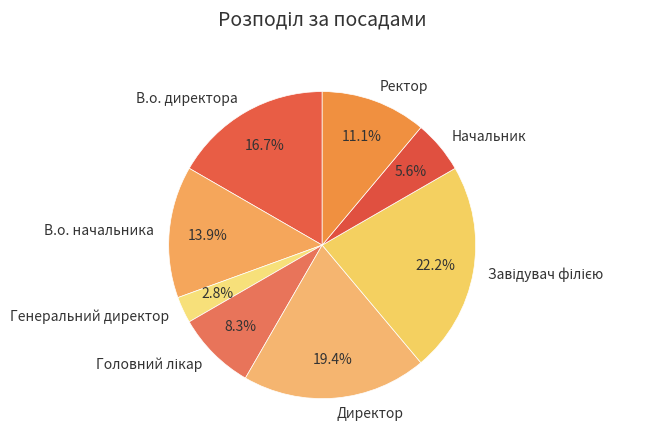

Is there any slice that represents more than half of the pie?

No